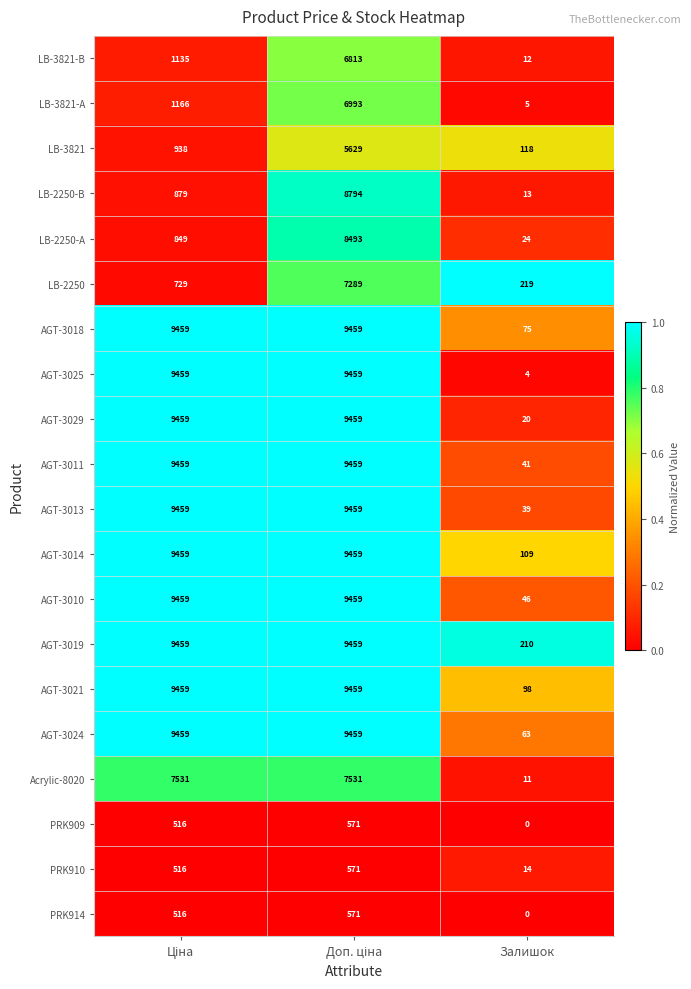

At which label is AGT-3029 closest to 4739?

Залишок